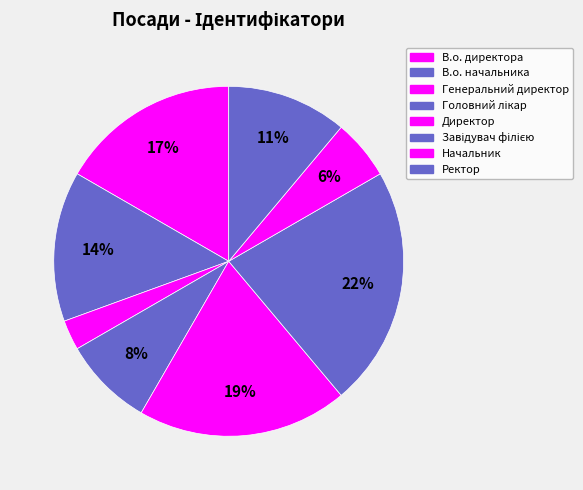

To the nearest percent, what percentage of the pie is Головний лікар?

8%